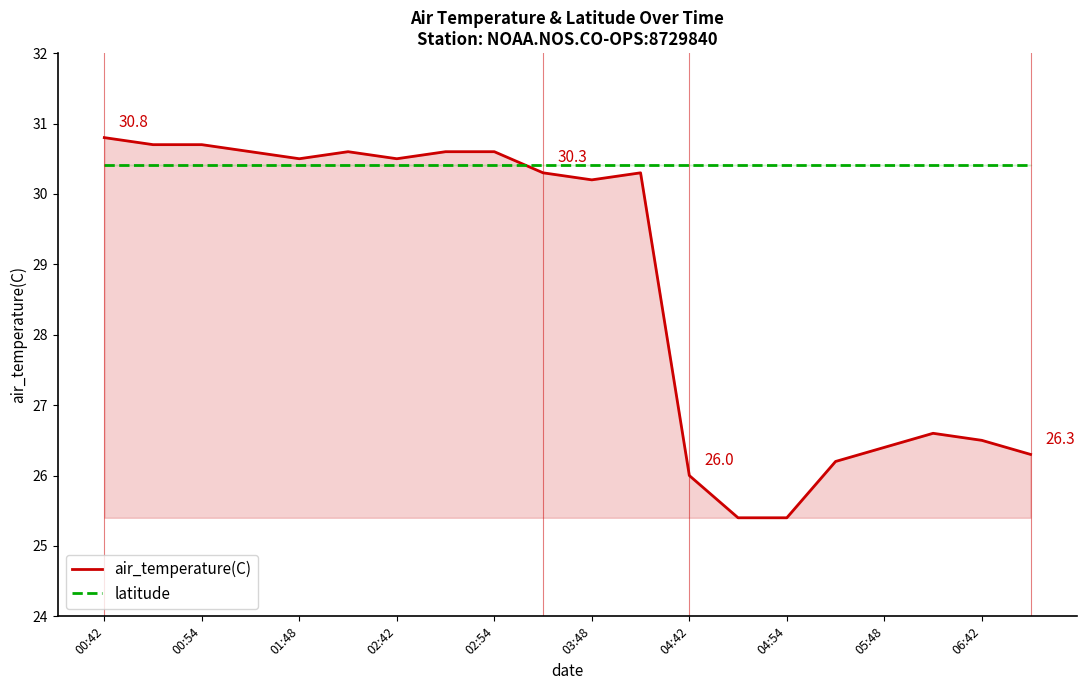

True or false: air_temperature(C) has a value of 51.2 at 00:42.

False